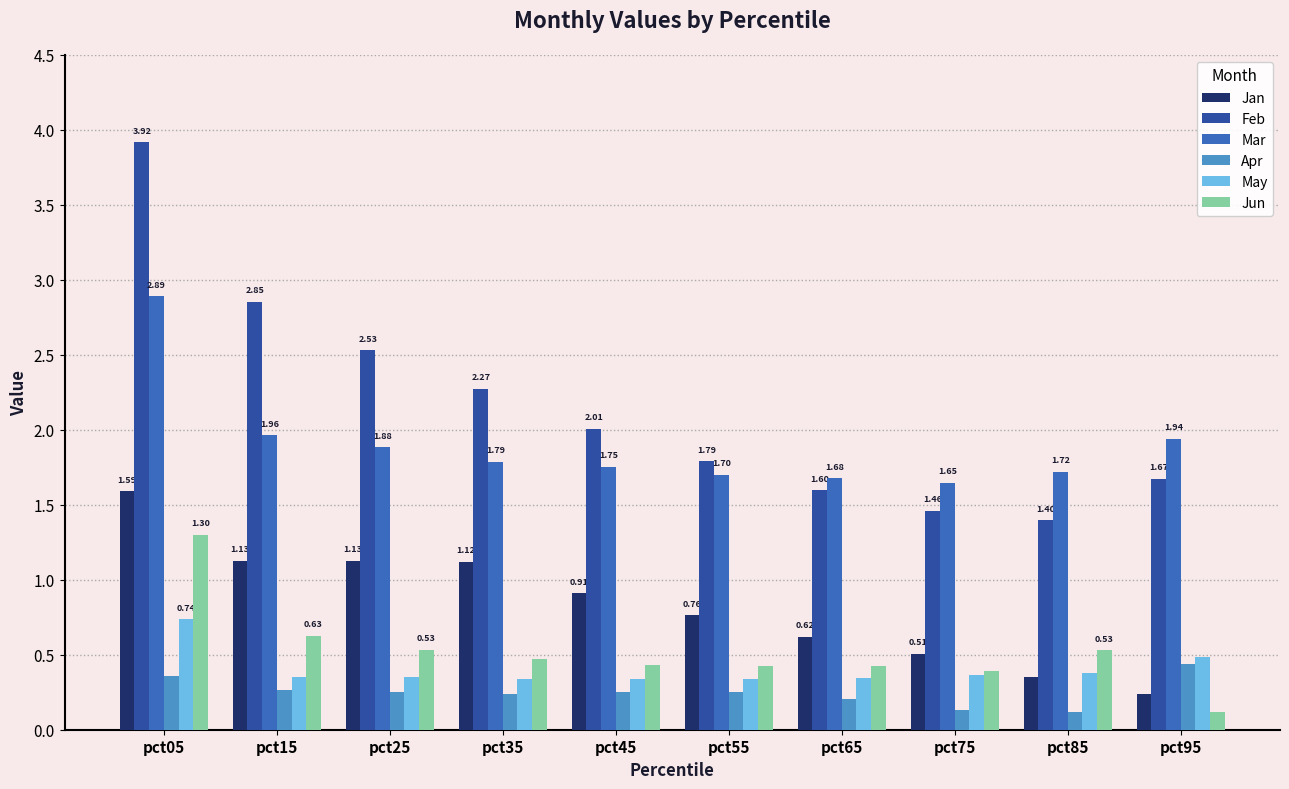

What are all the series names shown in the legend?

Jan, Feb, Mar, Apr, May, Jun